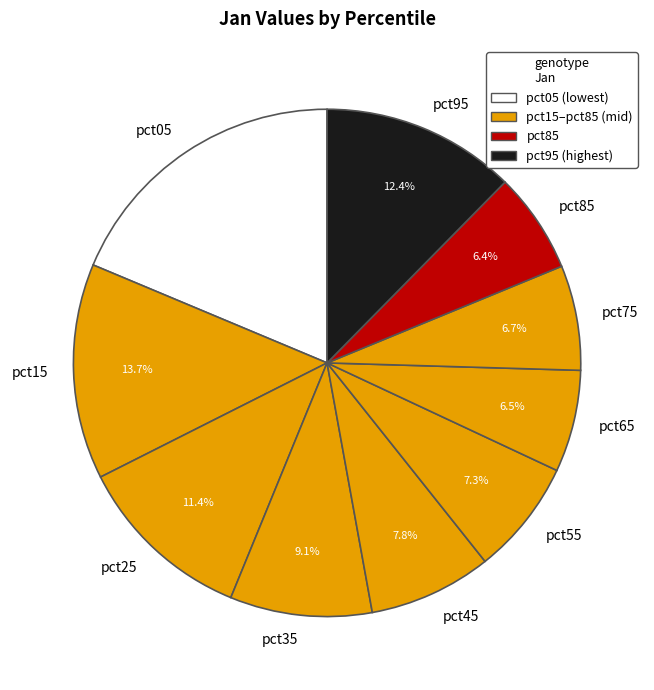

How many slices are in this pie chart?

10